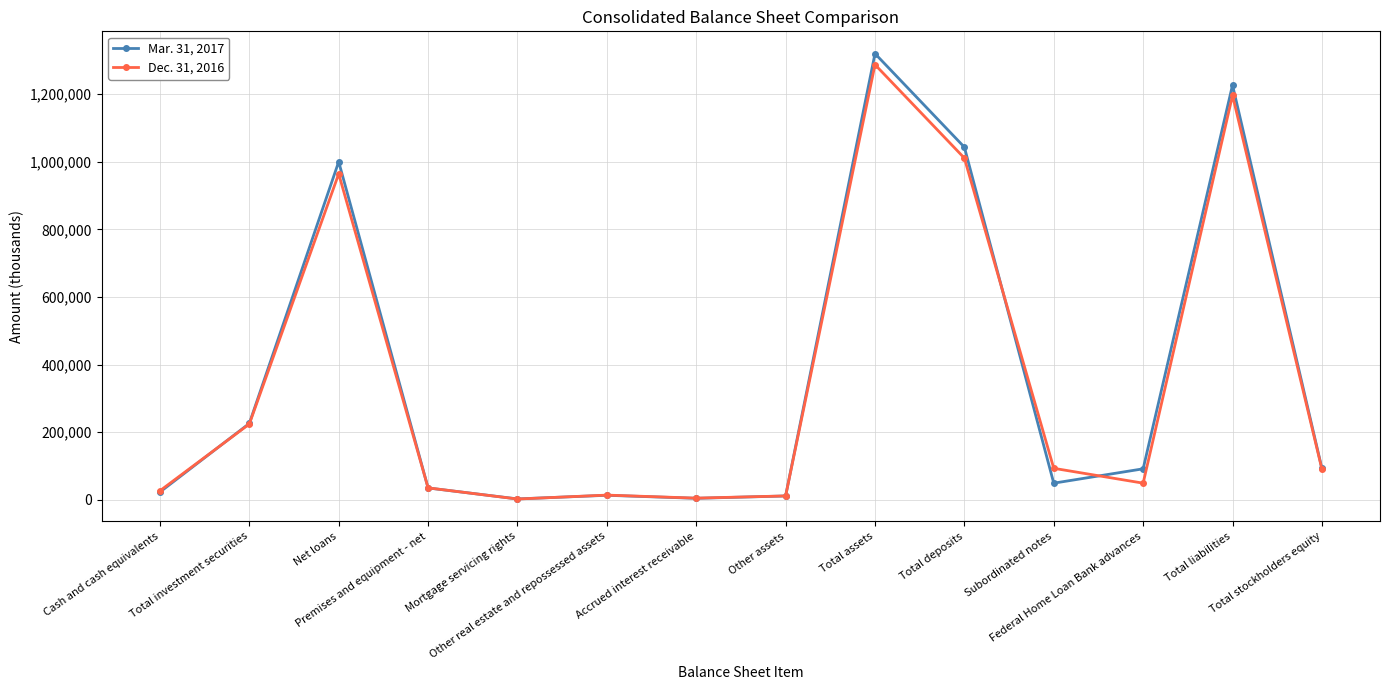

At how many categories does at least one series exceed 266027?

4